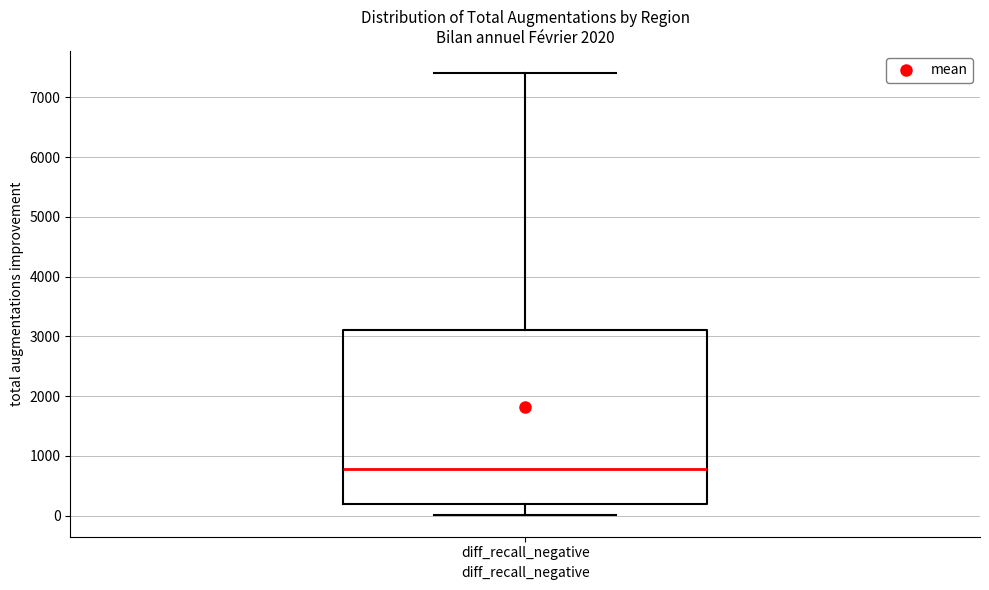

Transcribe this box plot: give where the median line is, the range the box spans, and where the two whiskers end, as read against the y-axis. The values are not printed on the chart, so give them approximately, as read against the axis.

median 800, box 200 to 3100, whiskers 0 to 7400